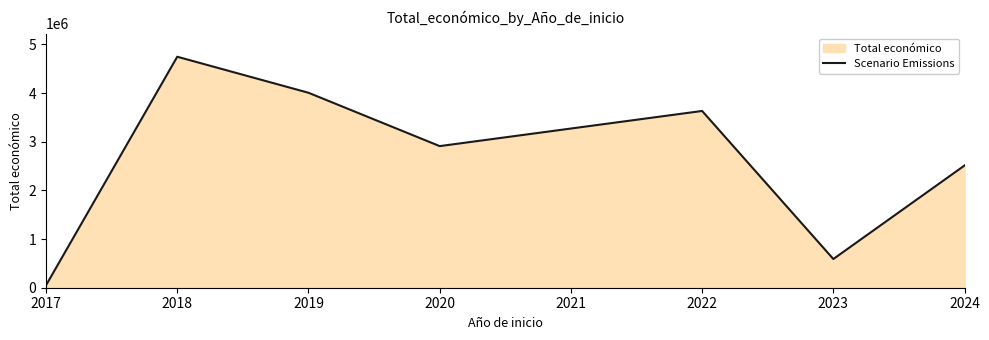

Does the chart have visible grid lines?

No